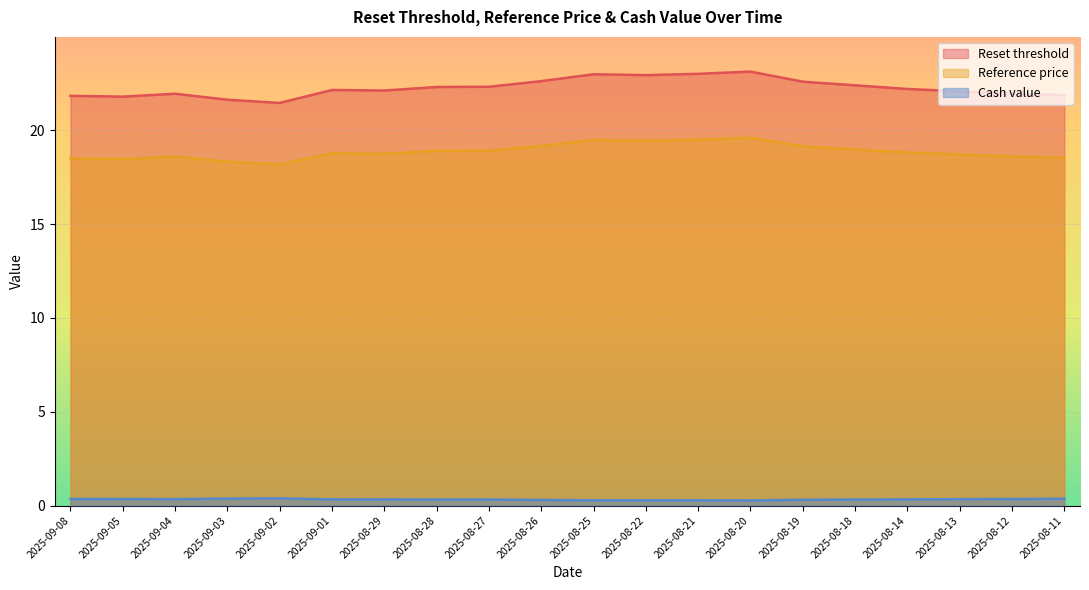

True or false: Reference price has more than 1 points higher than both neighbors.

True